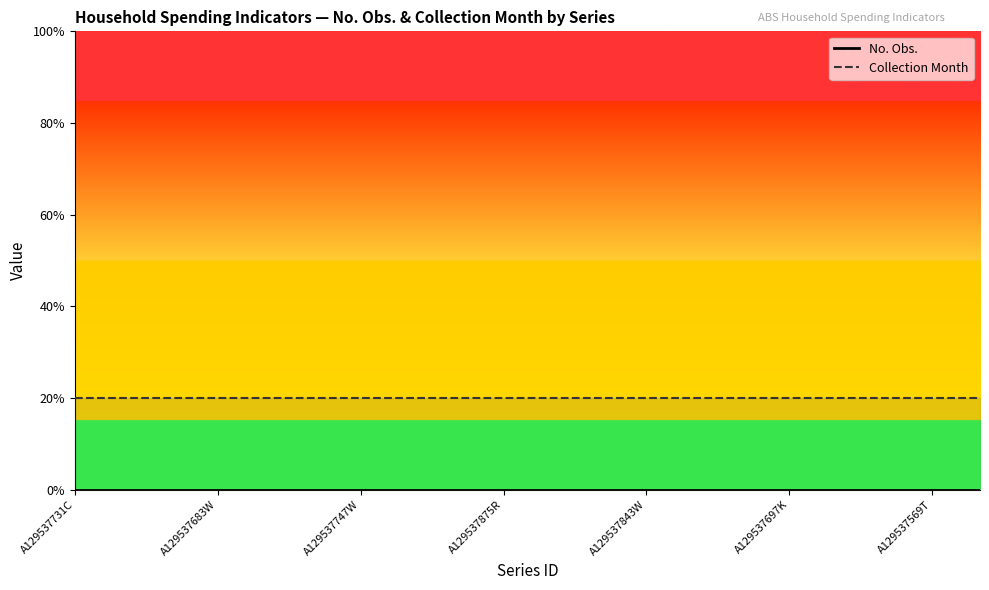

At which category does the chart reach its peak across all series?

A129537731C